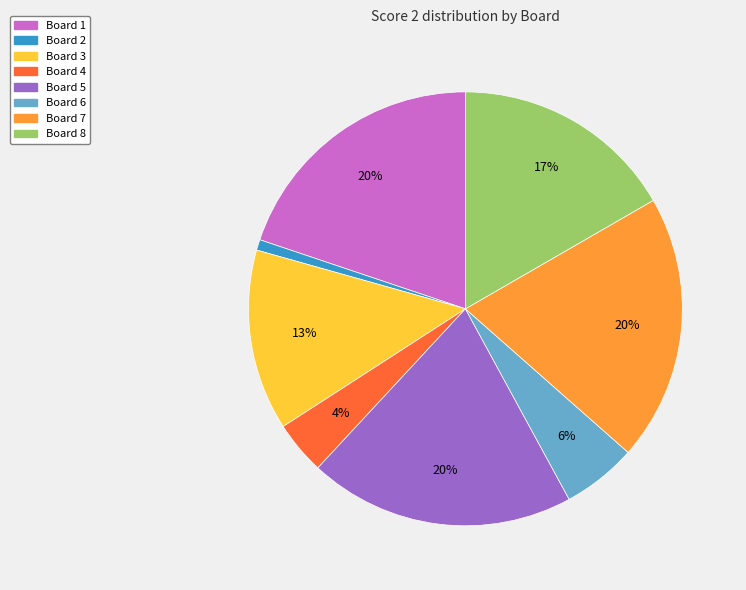

Is there any slice that represents more than half of the pie?

No